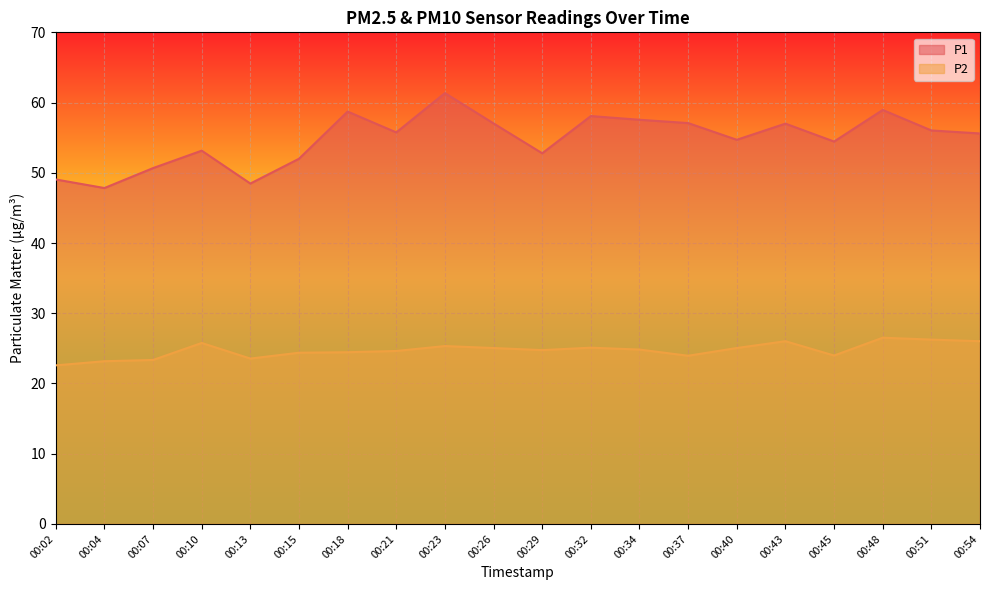

Is the value of P2 at 00:34 greater than the value of P1 at 00:45?

No